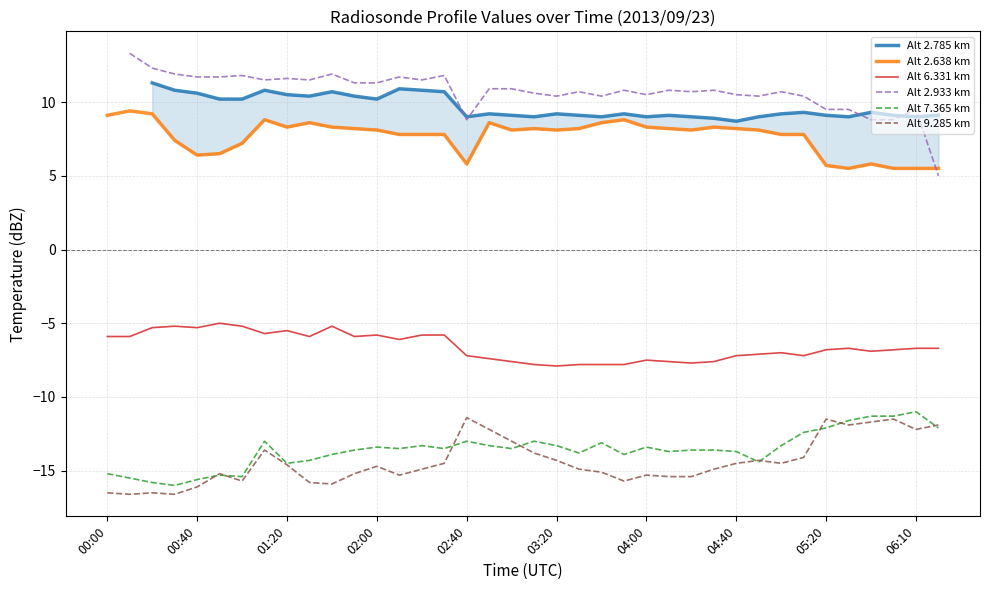

The Alt 6.331 km series shows -5.3 at 00:40. True or false?

True